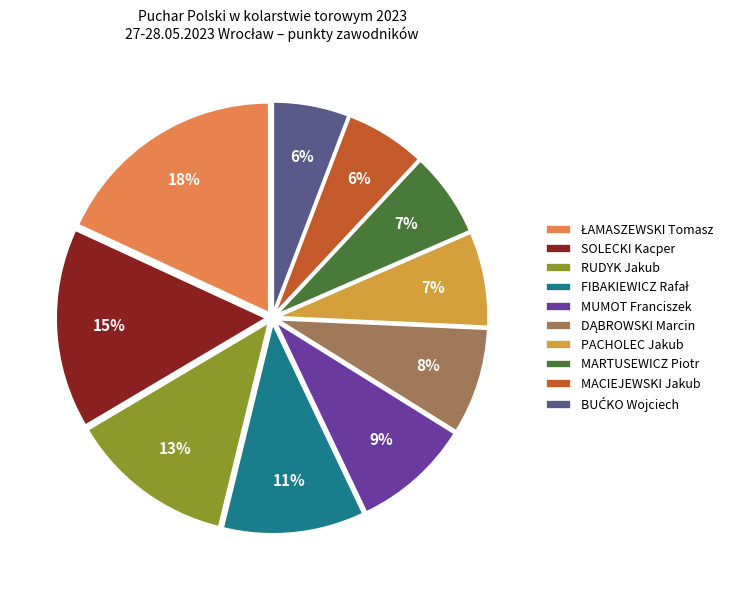

Count the number of slices in the pie.

10